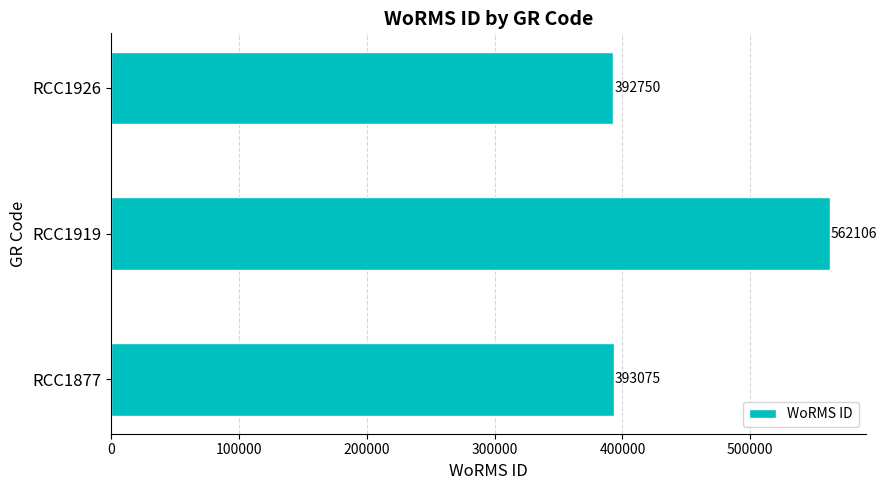

List the labels in order of value, smallest first.

RCC1926, RCC1877, RCC1919